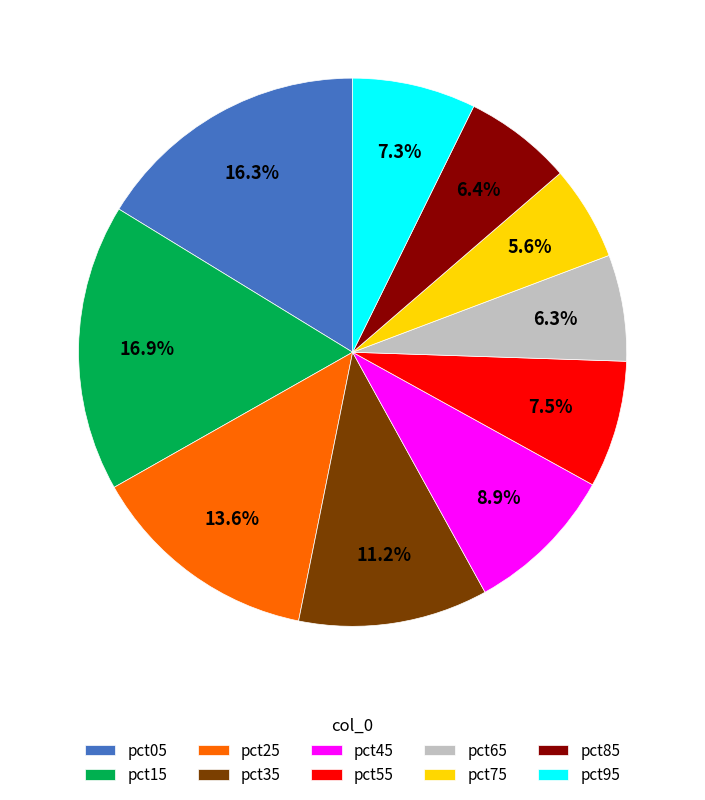

Does pct05 represent more than half of the total?

No